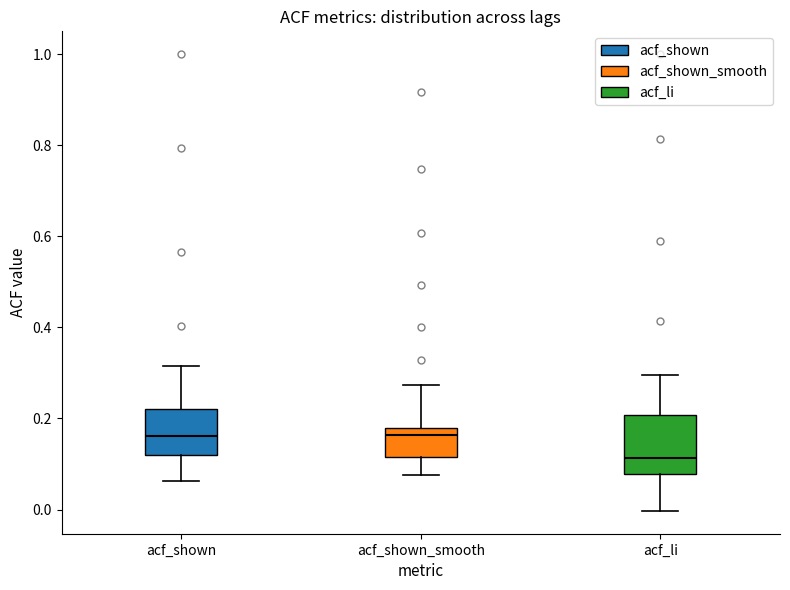

Comparing the boxes themselves (not the whiskers), which one is the tallest?

acf_li